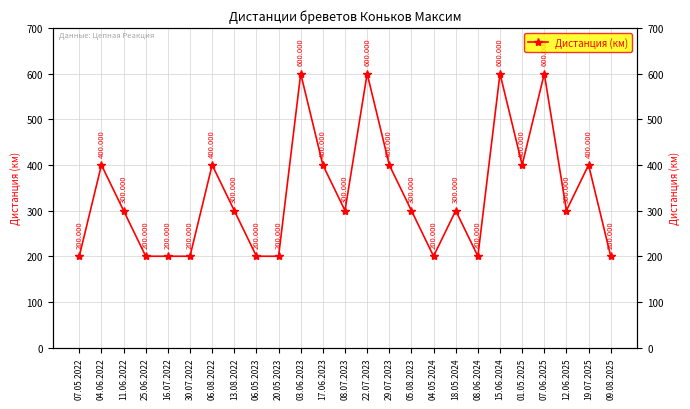

How many values are below 300?

9